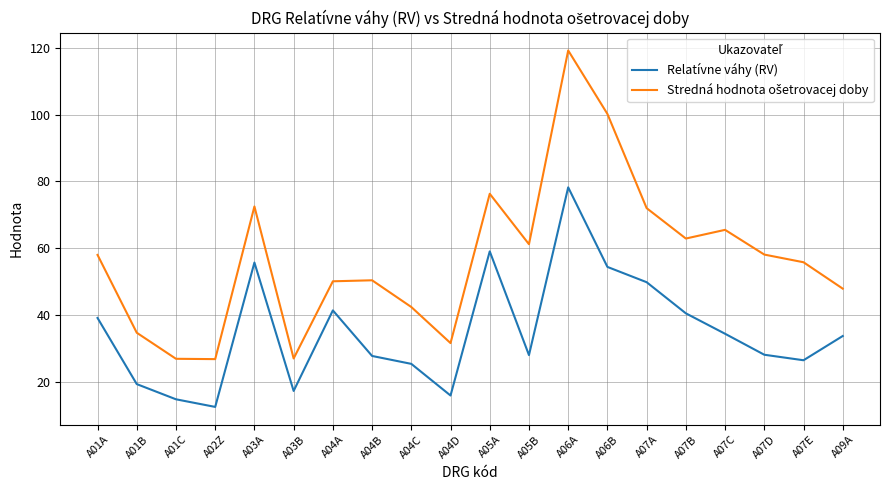

What is the spread (max minus min) of values at A05B?

33.2